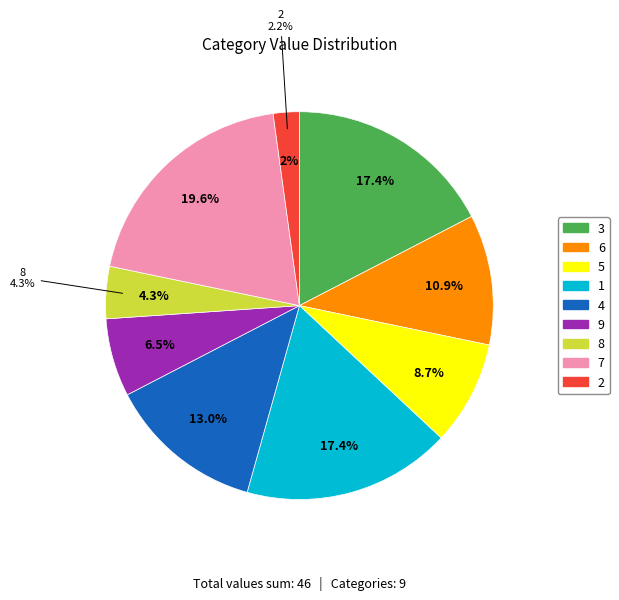

What percentage is the 8 slice, to the nearest percent?

4%